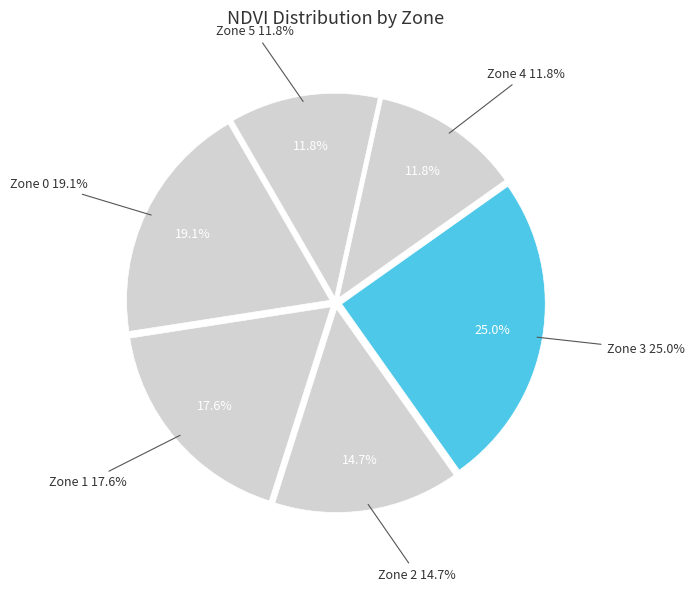

True or false: Zone 0 accounts for 27% of the total.

False